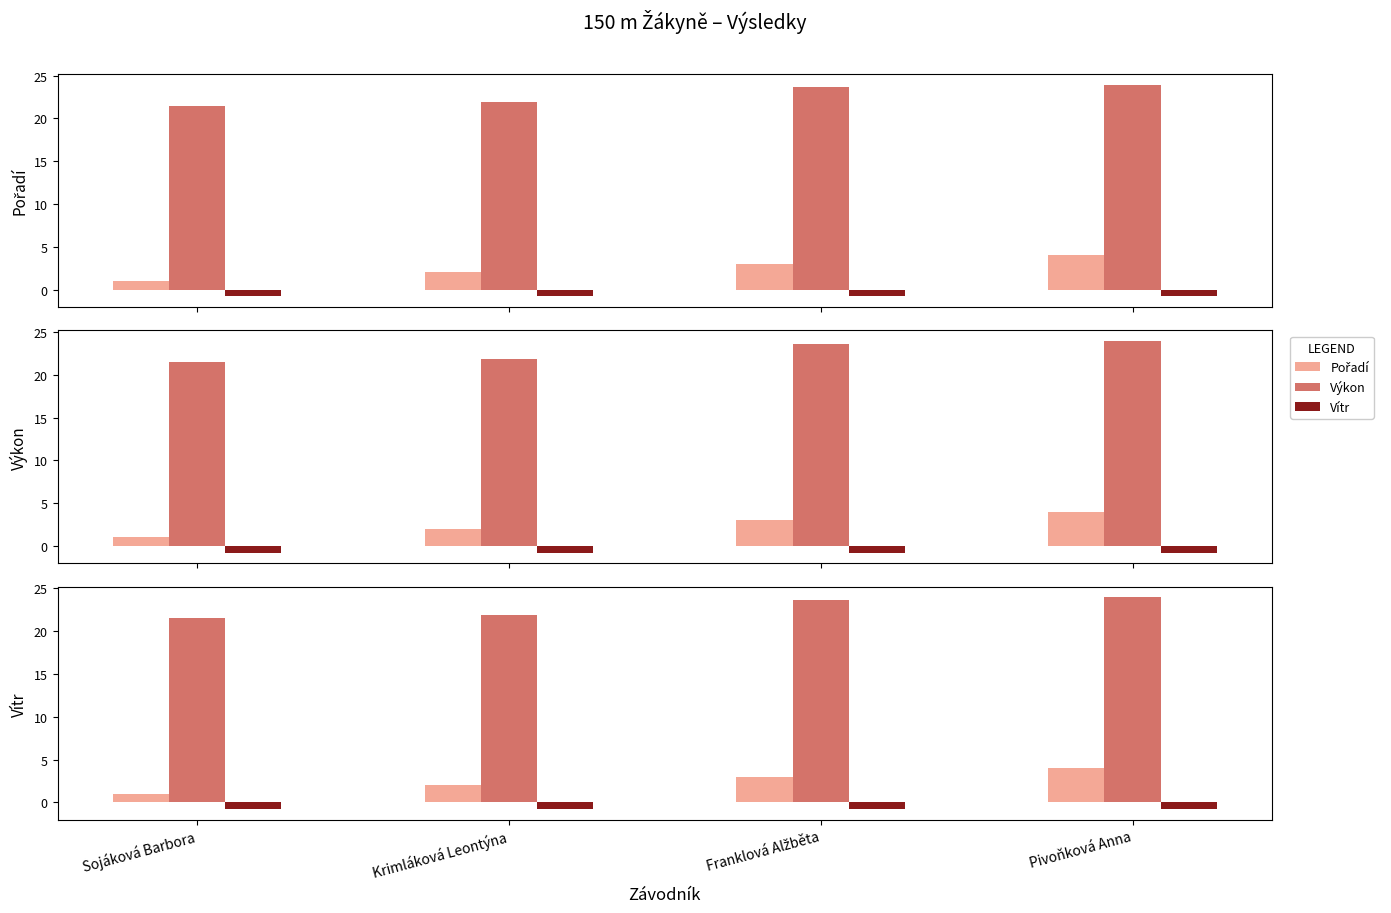

What position from the left is Pivoňková Anna?

4